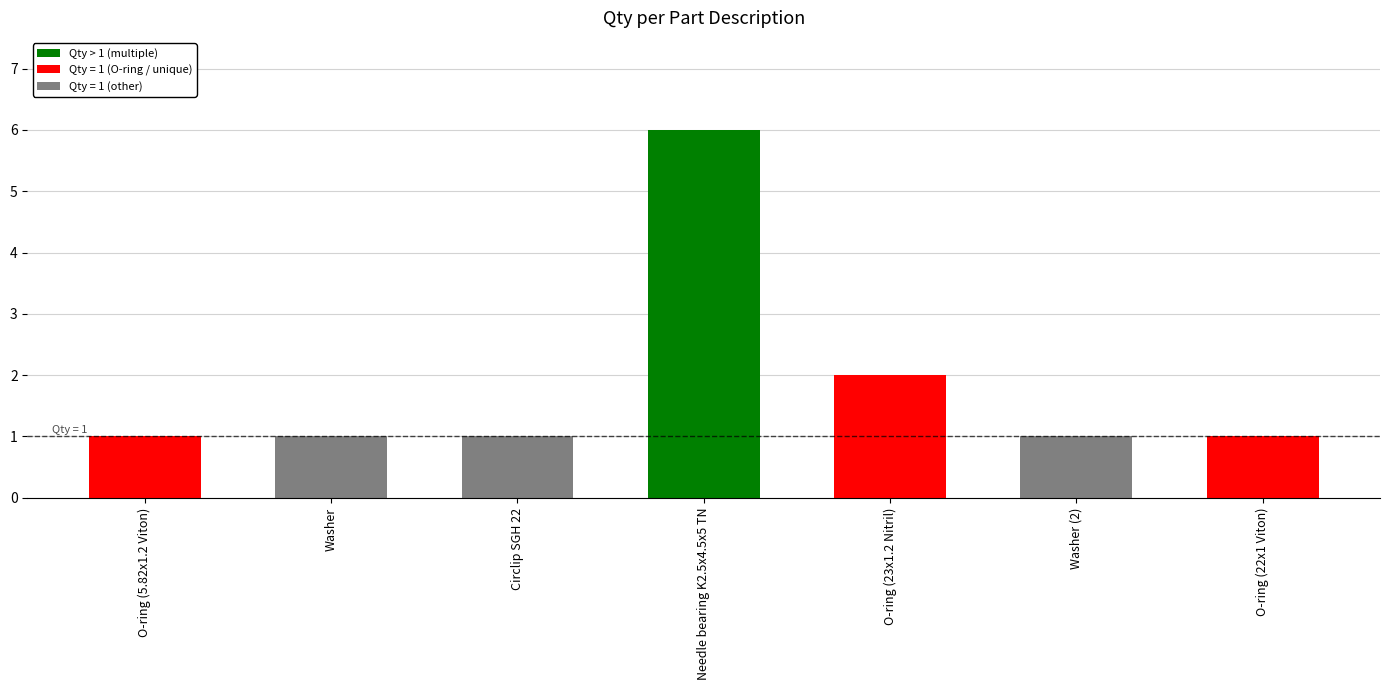

What is the ratio of the value at O-ring (5.82x1.2 Viton) to the value at Washer?

1.0